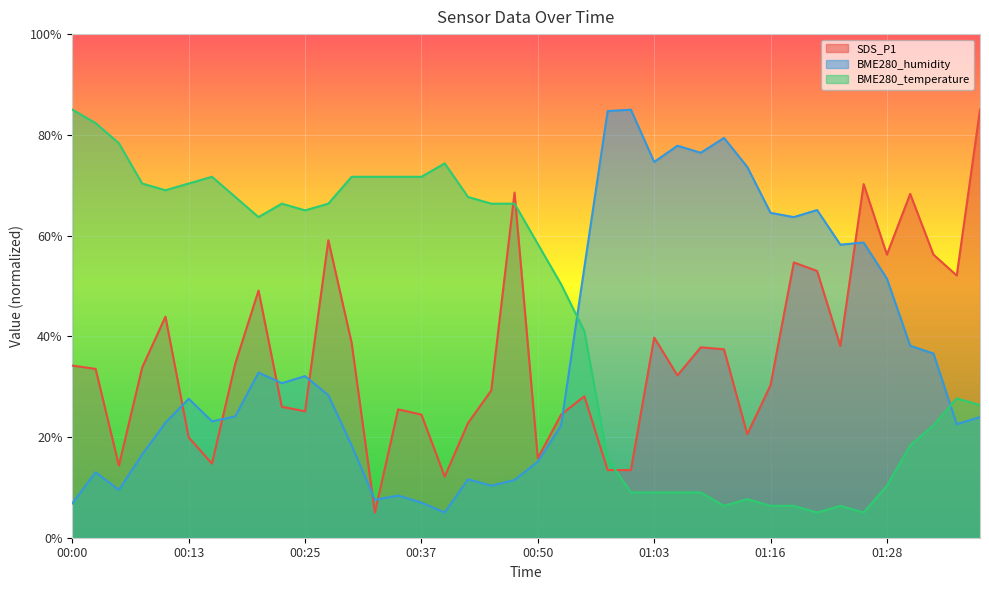

List the labels in order of SDS_P1 value, smallest first.

00:32, 00:39, 00:58, 01:01, 00:05, 00:15, 00:50, 00:13, 01:13, 00:42, 00:37, 00:52, 00:25, 00:35, 00:22, 00:55, 00:44, 01:16, 01:06, 00:03, 00:08, 00:00, 00:17, 01:11, 01:09, 01:23, 00:30, 01:03, 00:10, 00:20, 01:36, 01:21, 01:18, 01:28, 01:33, 00:27, 01:31, 00:47, 01:26, 01:39